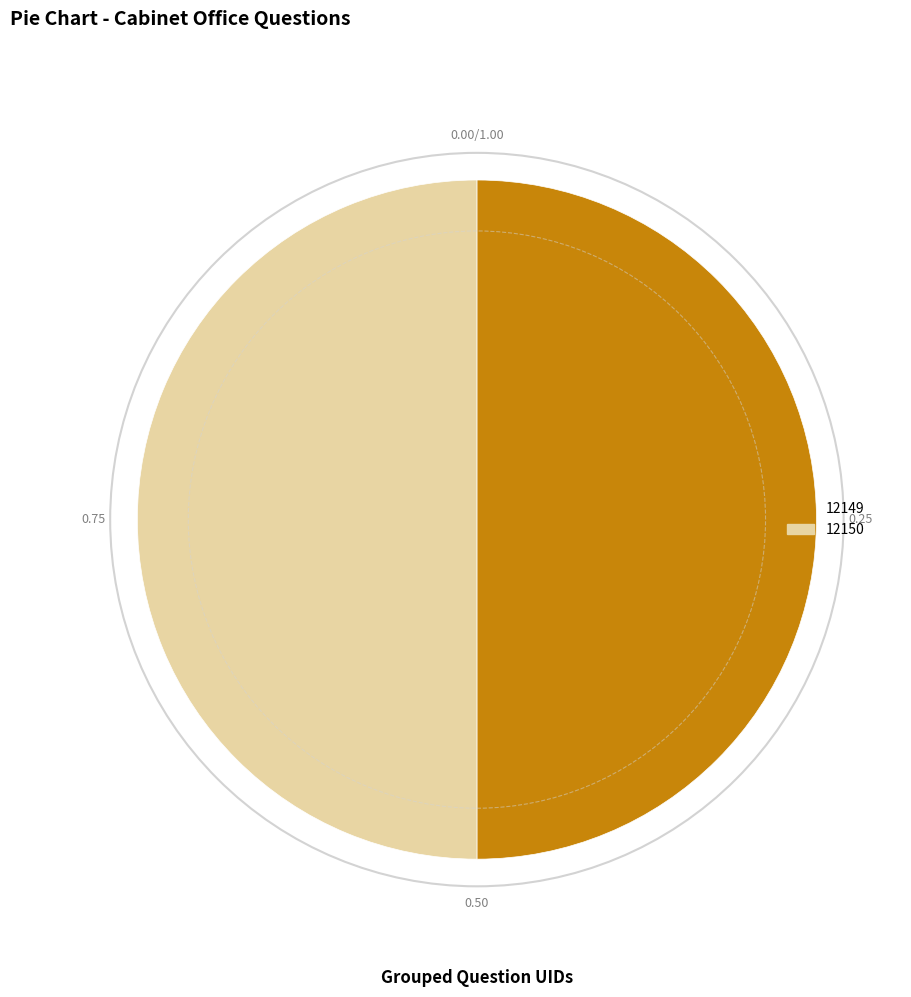

Approximately how many times larger is the value at 12149 compared to 12150?

1.0